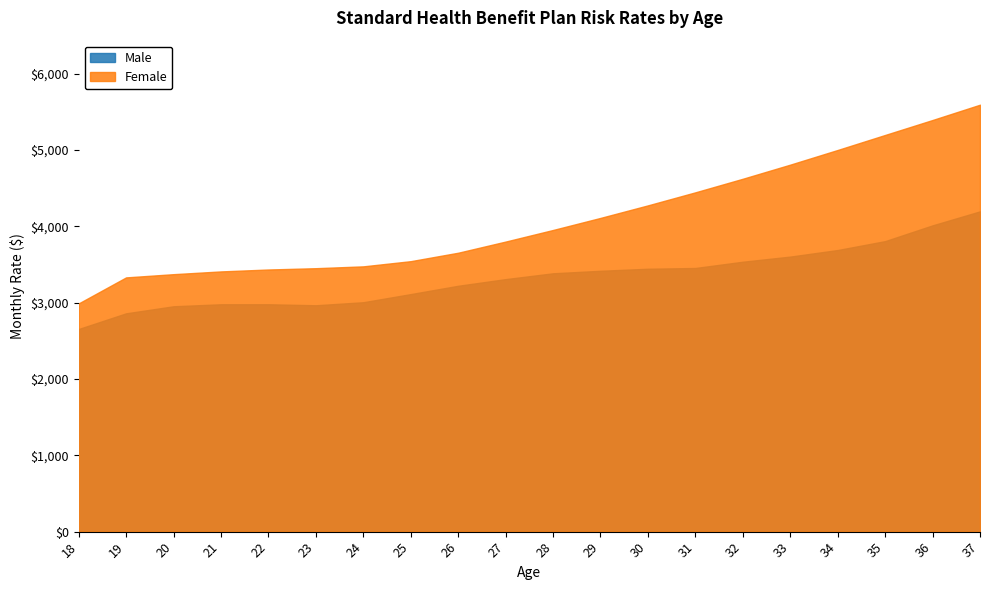

List the series in order of their overall mean, highest first.

Female, Male